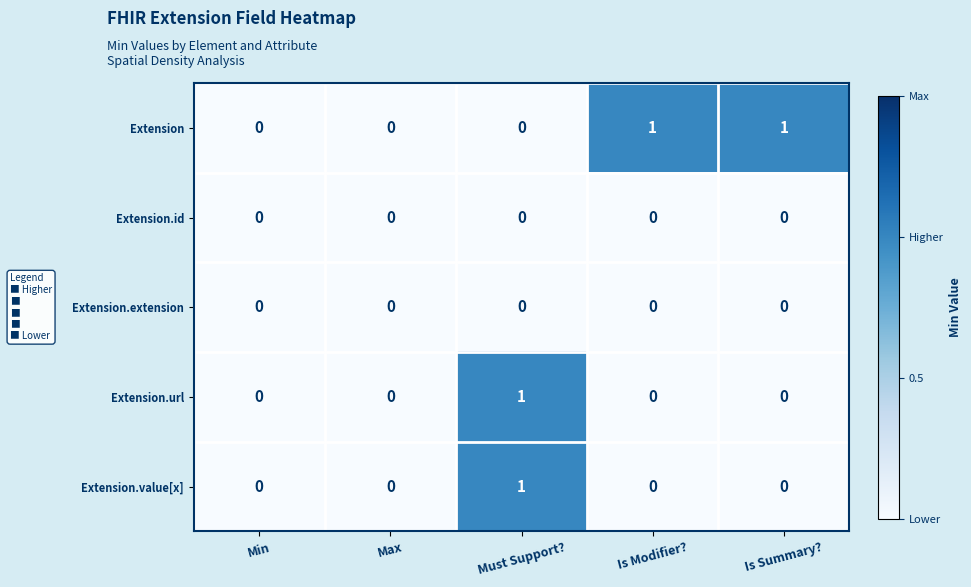

Reading left to right, list all the values displayed in this chart.

Extension: 0	0	0	1	1
Extension.id: 0	0	0	0	0
Extension.extension: 0	0	0	0	0
Extension.url: 0	0	1	0	0
Extension.value[x]: 0	0	1	0	0